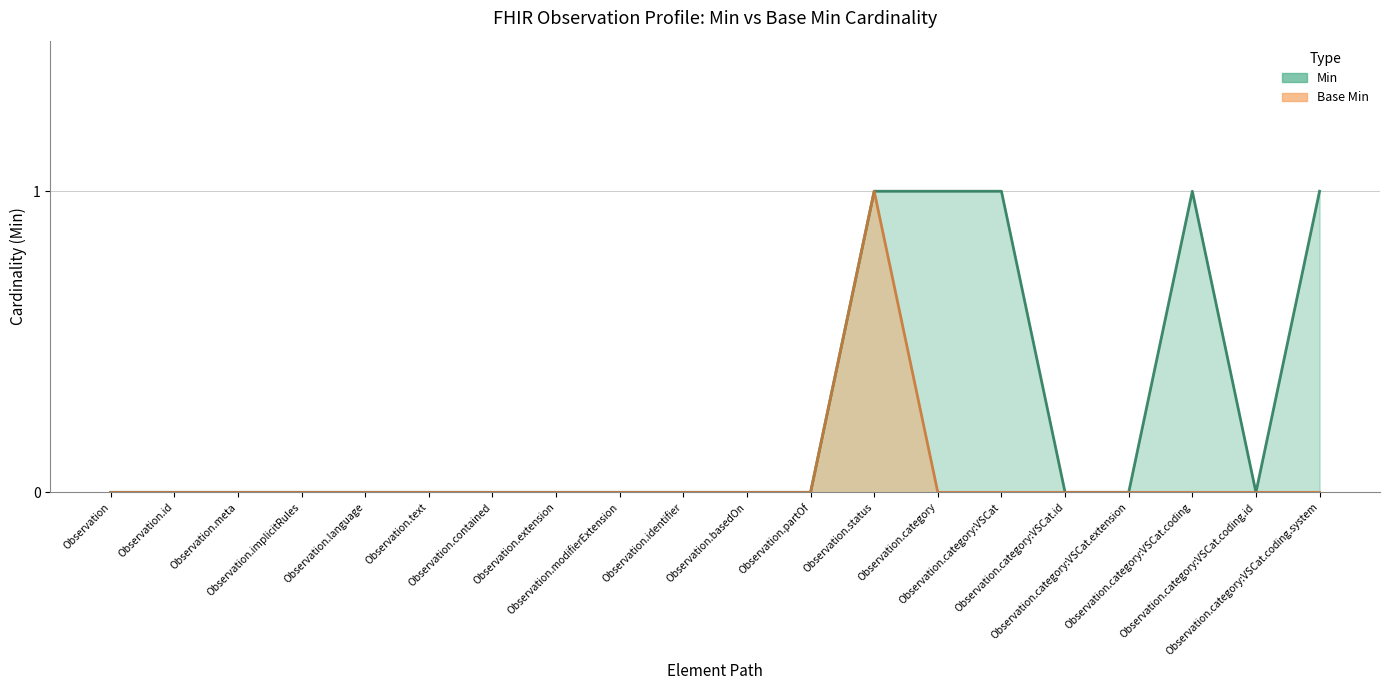

What is the sum of the Min values at Observation.category:VSCat.coding and Observation.modifierExtension?

1